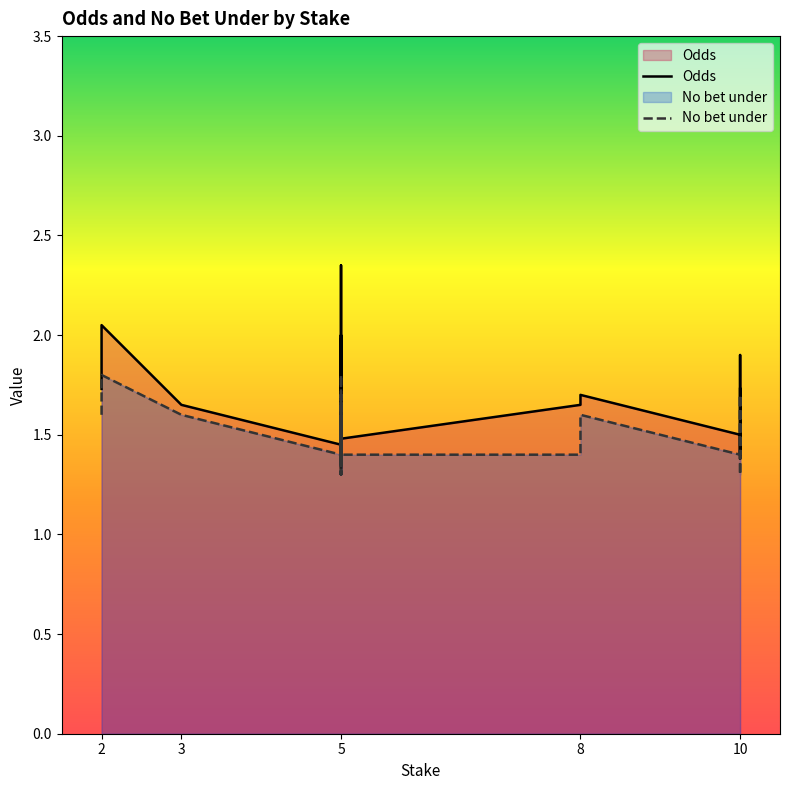

True or false: Odds has a value of 2.2 at 5.

False